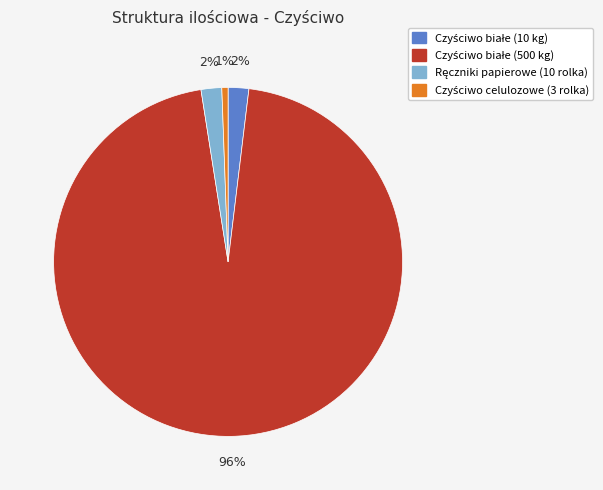

Is there any slice that represents more than half of the pie?

Yes